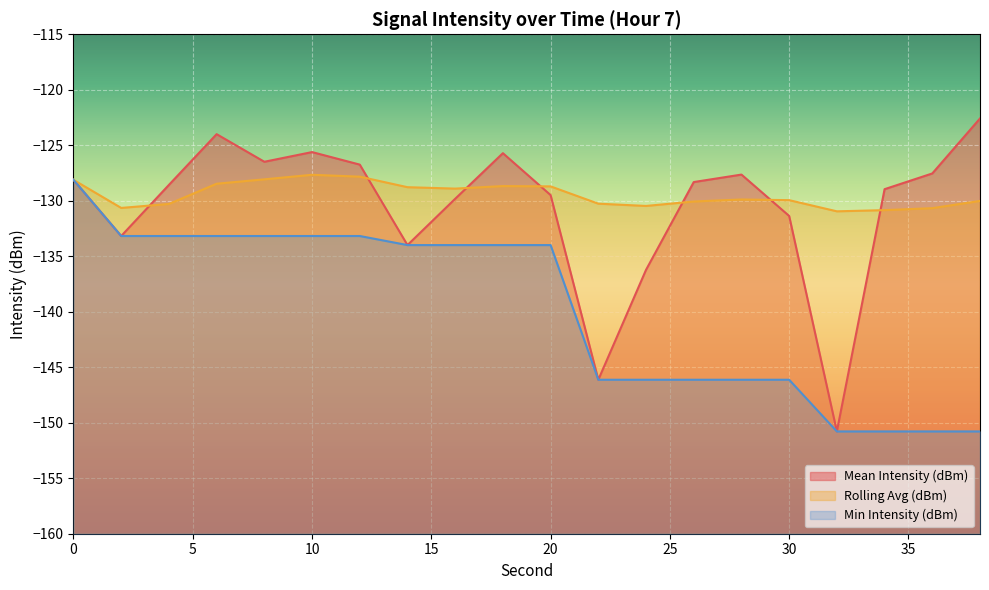

How many categories are shown in the chart?

20